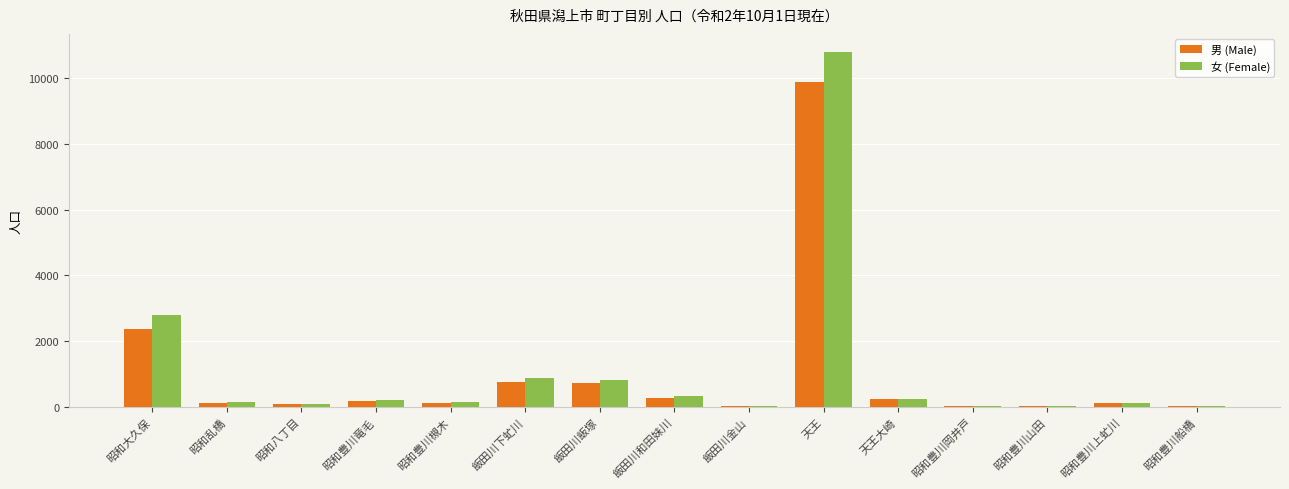

Which label corresponds to the largest value in the chart?

天王